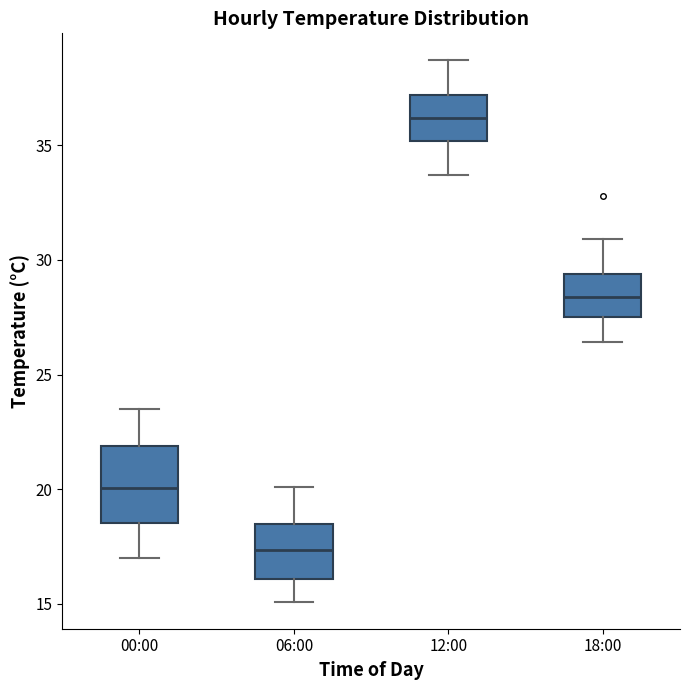

Which box is the tallest, from its lower edge to its upper edge?

00:00